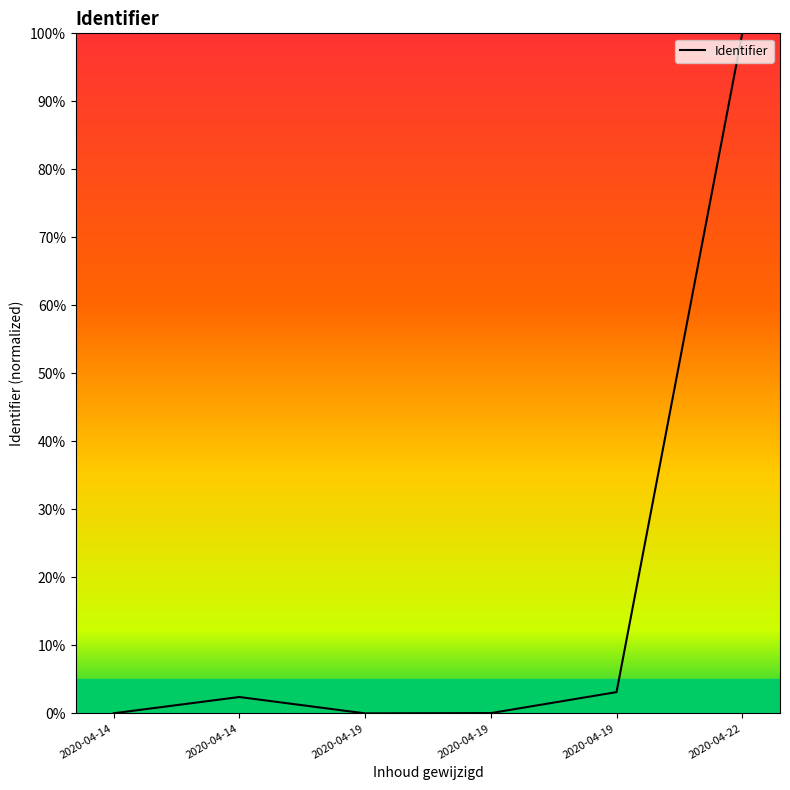

Does the chart have visible grid lines?

No